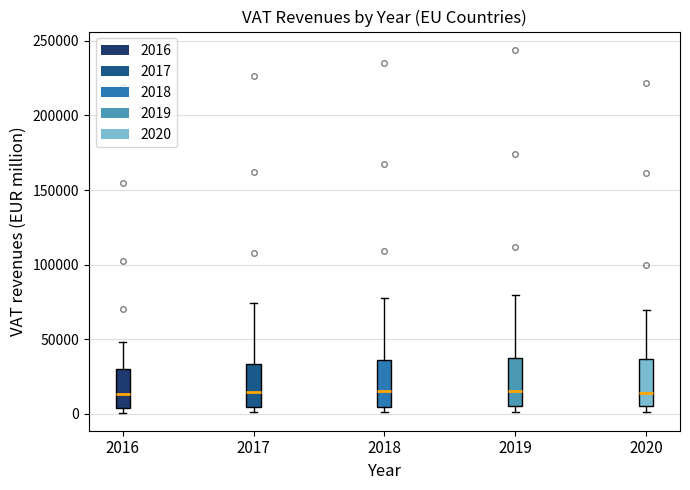

Where is the upper edge of the box at x = 2018 on the y-axis? The values are not printed on the chart, so give them approximately, as read against the axis.

35000